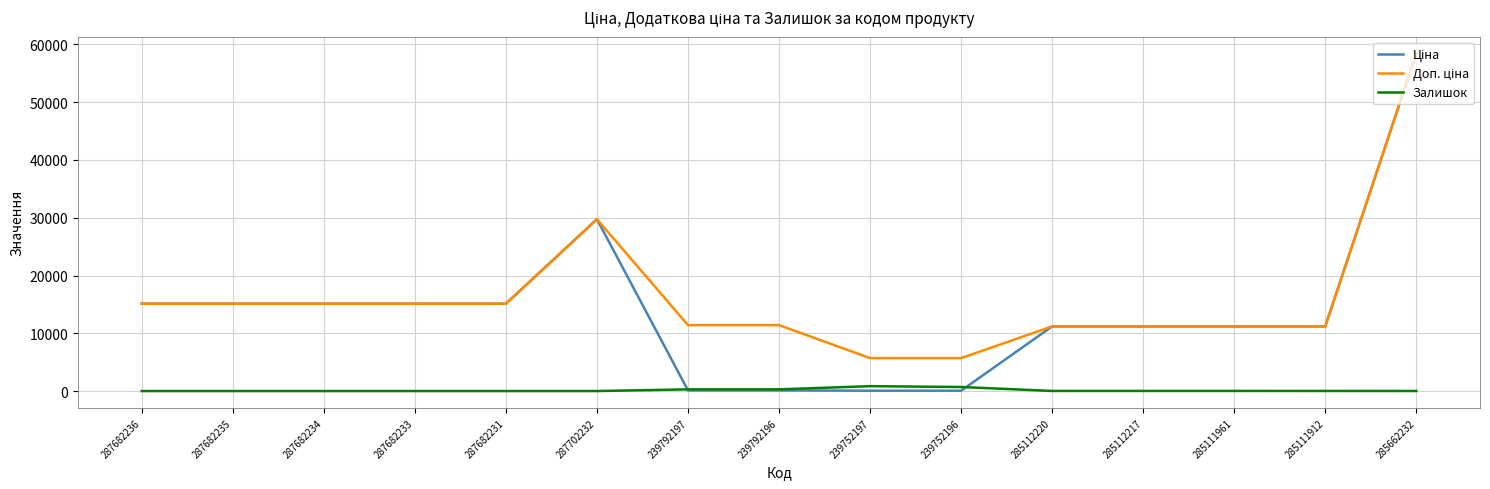

True or false: Залишок has a value of 12.0 at 285662232.

True